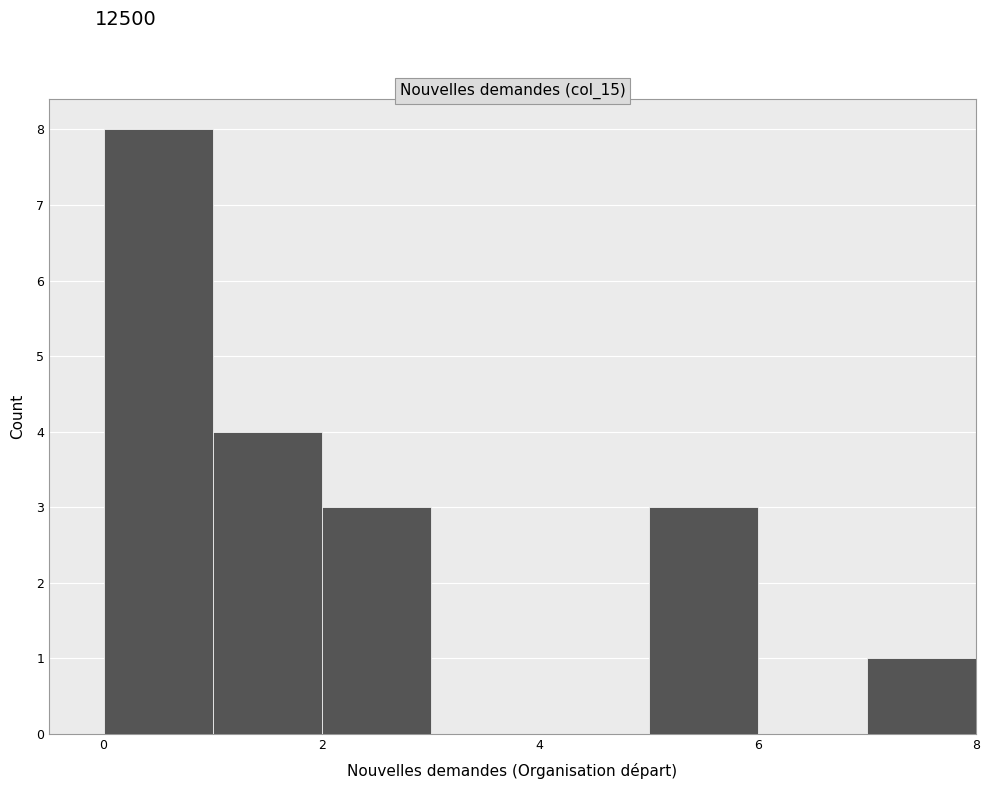

What is the height of the bar covering 0 to 1 on the x-axis? The values are not printed on the chart, so give them approximately, as read against the axis.

8